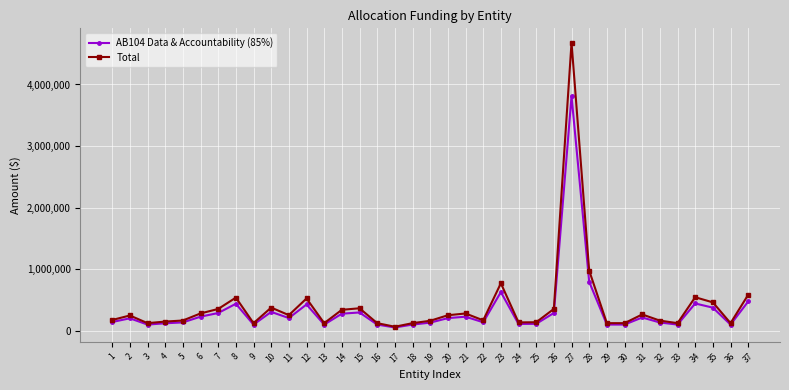

What is the sum of all Total values?

14900810